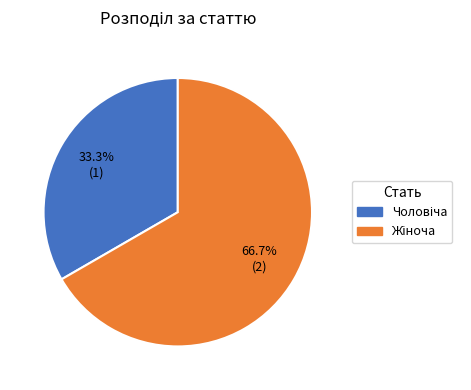

Does any single category account for the majority?

Yes